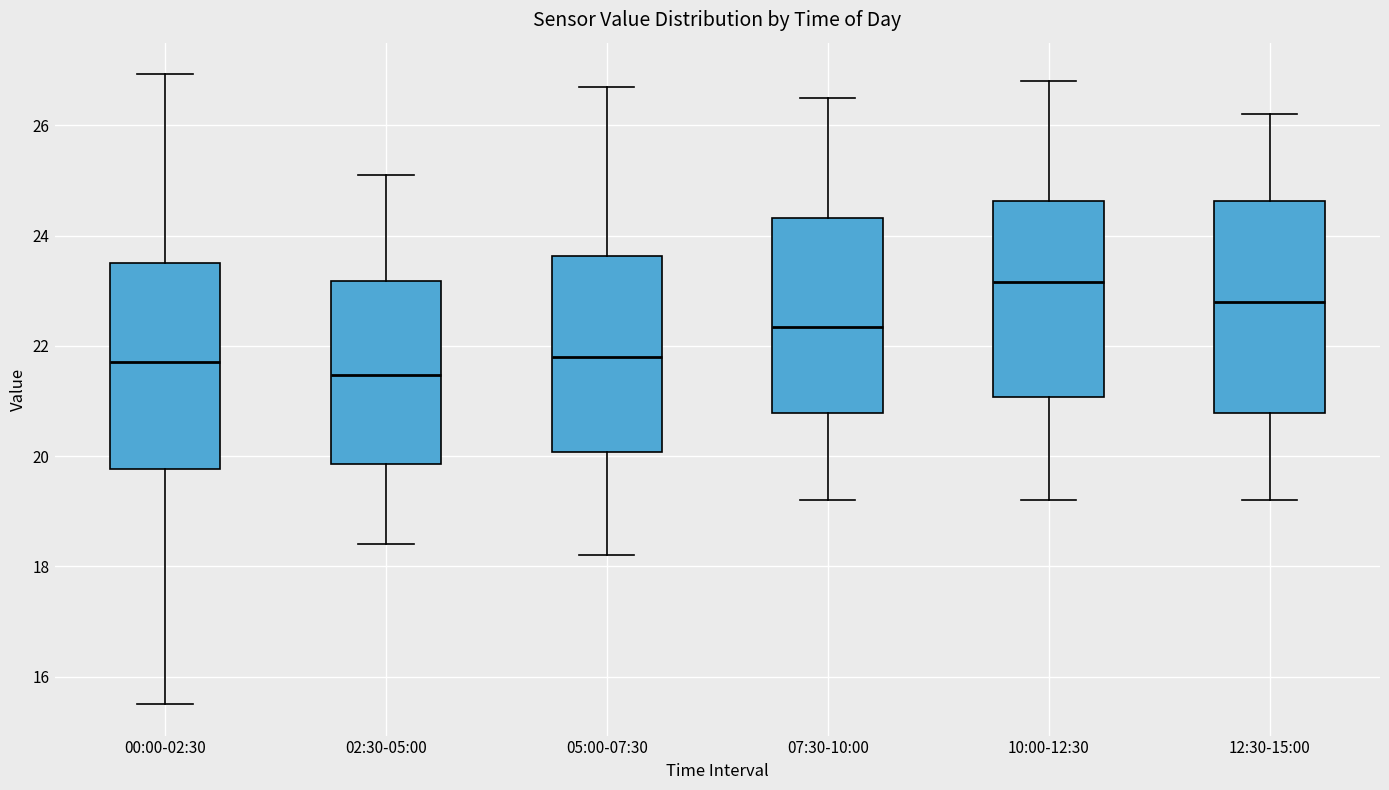

Reading left to right, read every box against the y-axis: the position of its median line, the range the box covers, and the ends of its whiskers. The values are not printed on the chart, so give them approximately, as read against the axis.

00:00-02:30: median 21.8, box 19.8 to 23.6, whiskers 15.6 to 27.0
02:30-05:00: median 21.4, box 19.8 to 23.2, whiskers 18.4 to 25.2
05:00-07:30: median 21.8, box 20.0 to 23.6, whiskers 18.2 to 26.8
07:30-10:00: median 22.4, box 20.8 to 24.4, whiskers 19.2 to 26.6
10:00-12:30: median 23.2, box 21.0 to 24.6, whiskers 19.2 to 26.8
12:30-15:00: median 22.8, box 20.8 to 24.6, whiskers 19.2 to 26.2